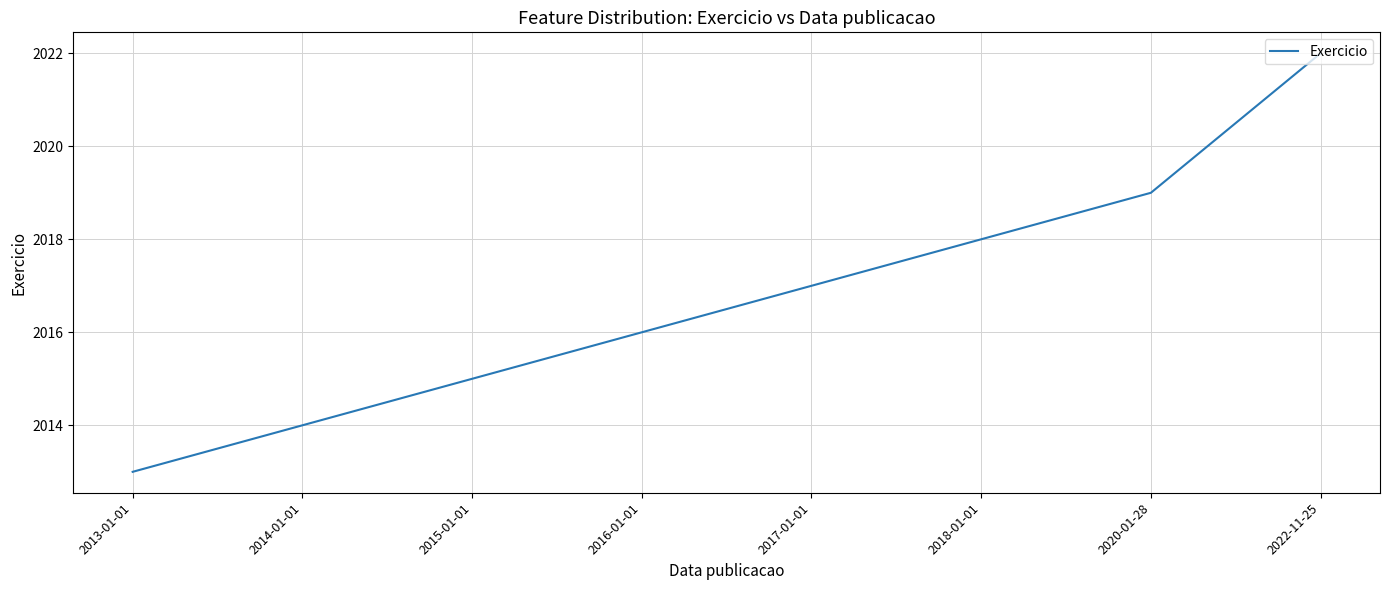

True or false: the data shows 3413 at 2020-01-28.

False